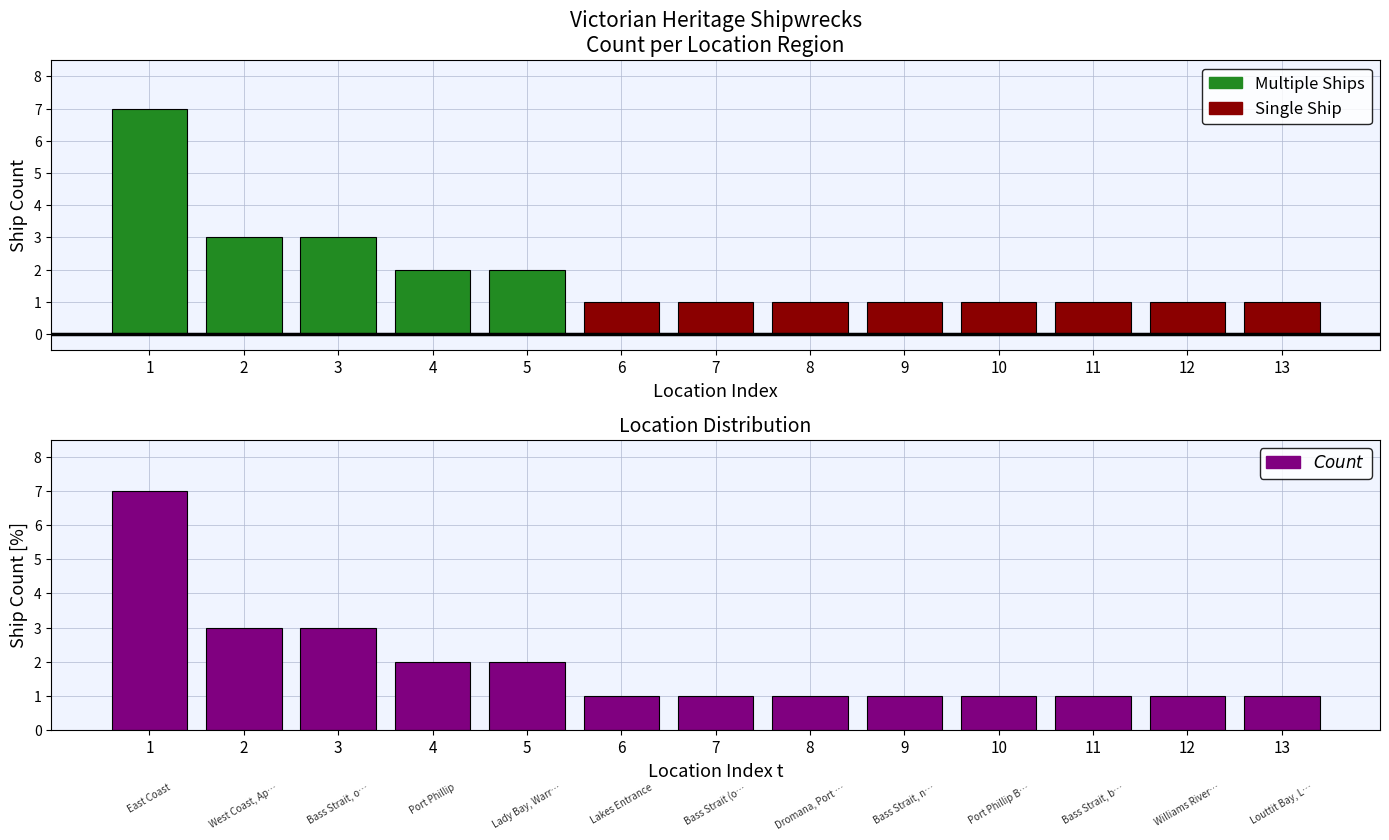

How many bars are there in total?

26